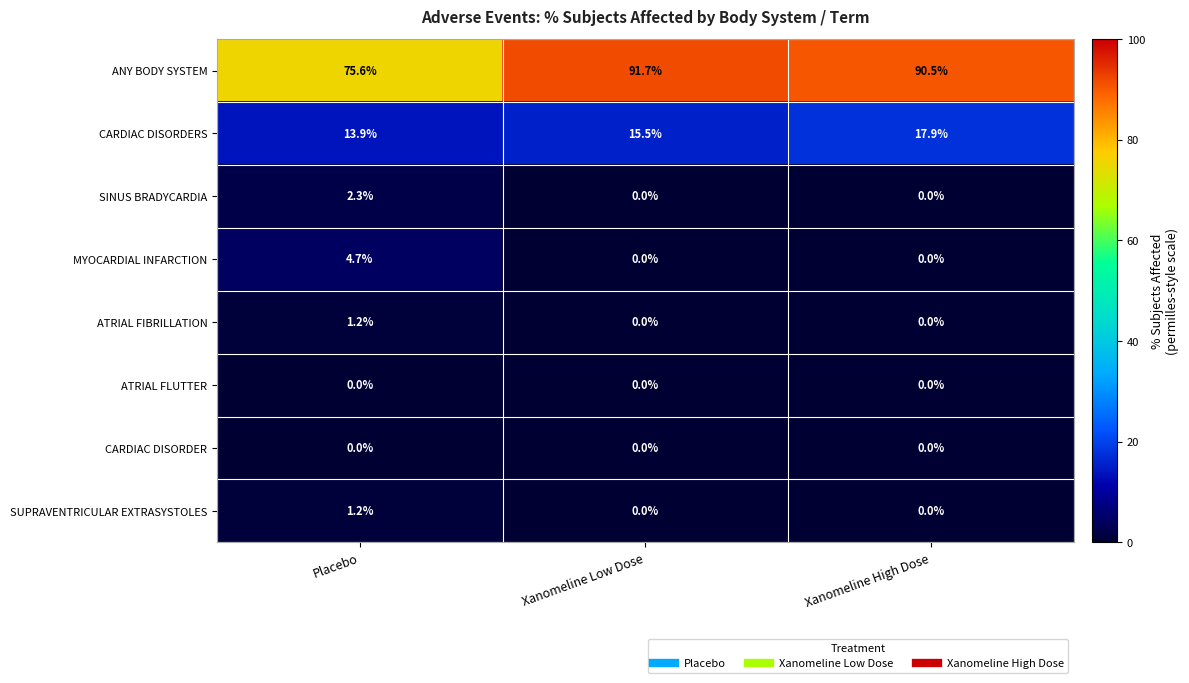

What is the difference between the maximum and minimum values in the SINUS BRADYCARDIA series?

2.3